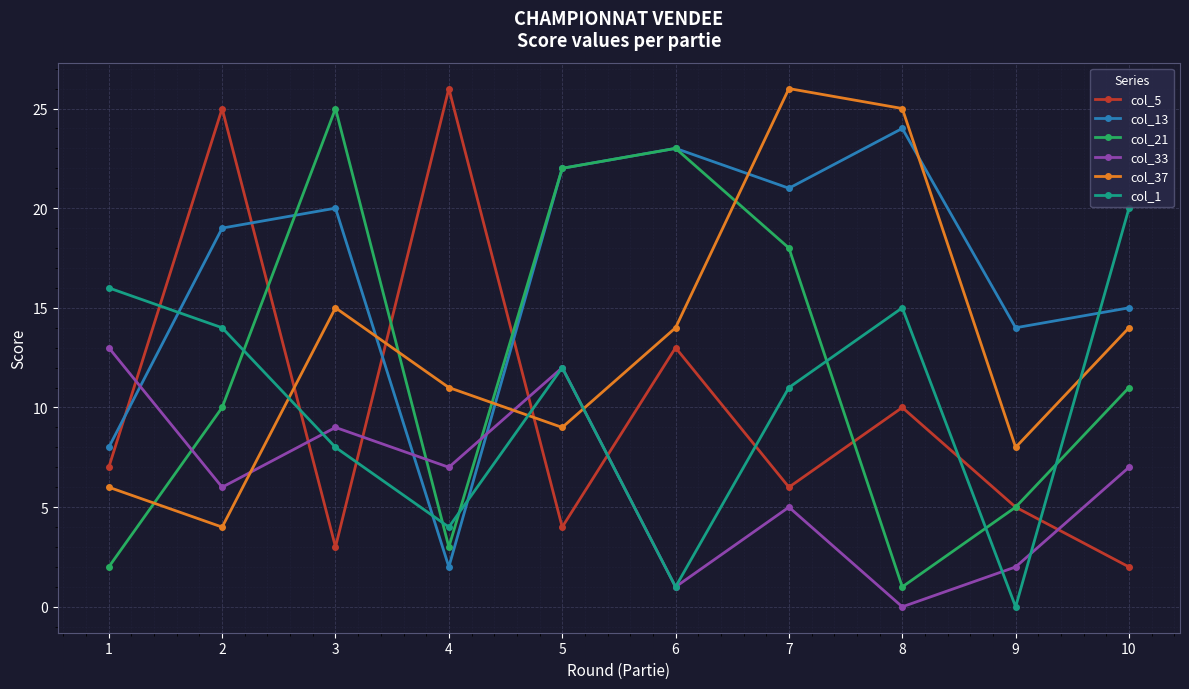

List the labels in order of col_1 value, smallest first.

9, 6, 4, 3, 7, 5, 2, 8, 1, 10